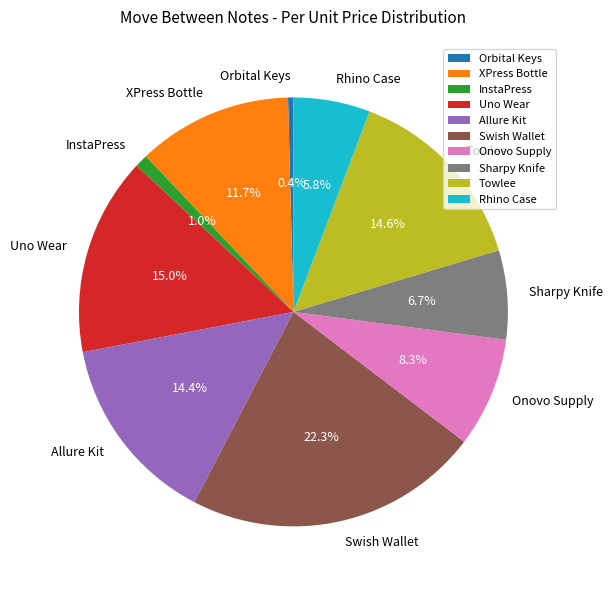

Is there any slice that represents more than half of the pie?

No